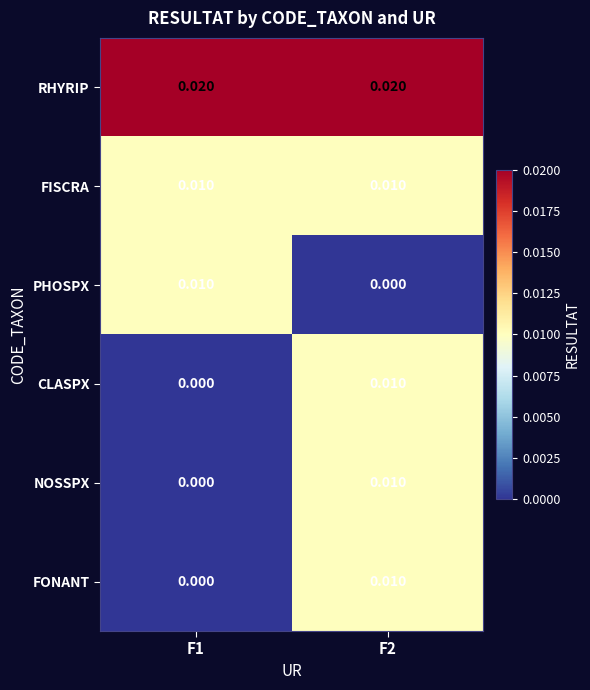

Is the value of NOSSPX at F1 greater than the value of FISCRA at F2?

No